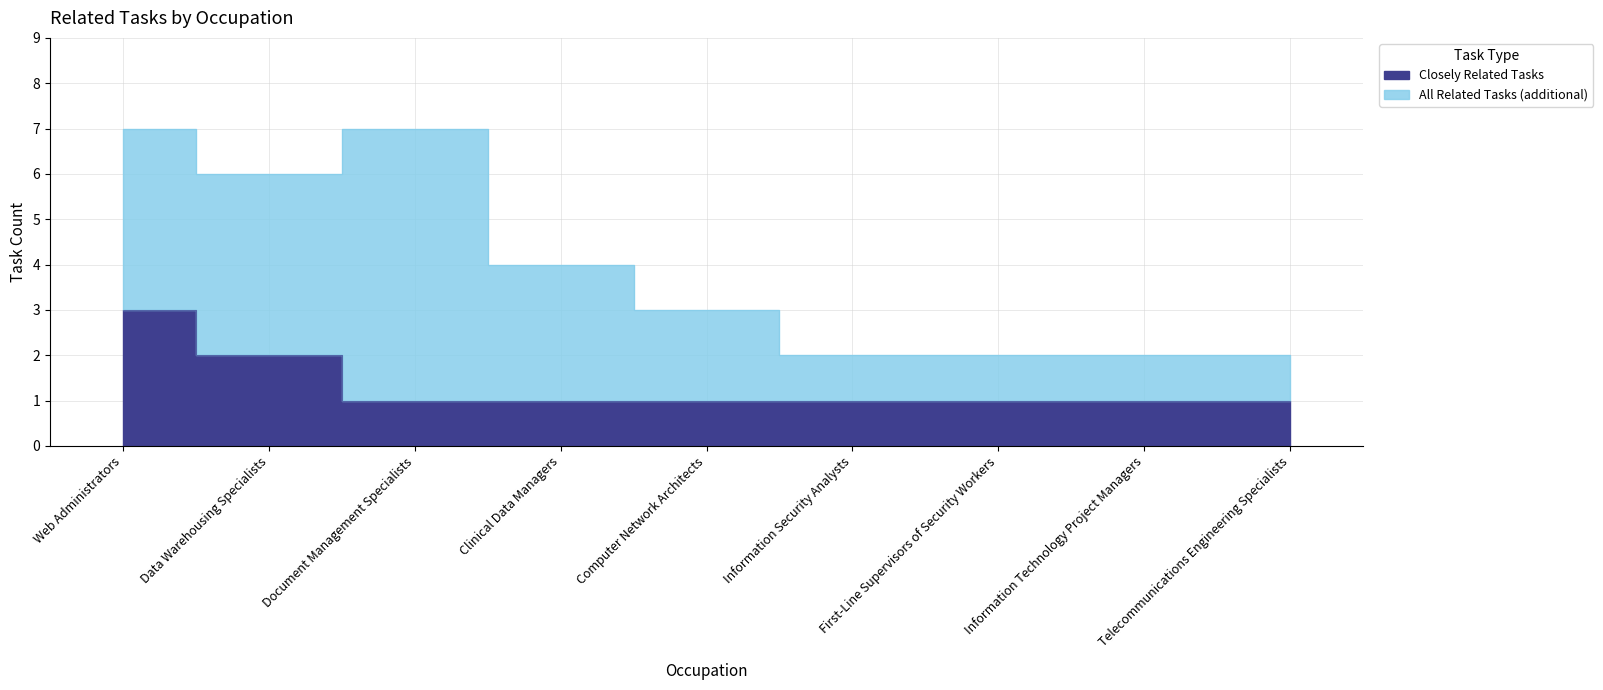

What are all the series names shown in the legend?

Closely Related Tasks, All Related Tasks